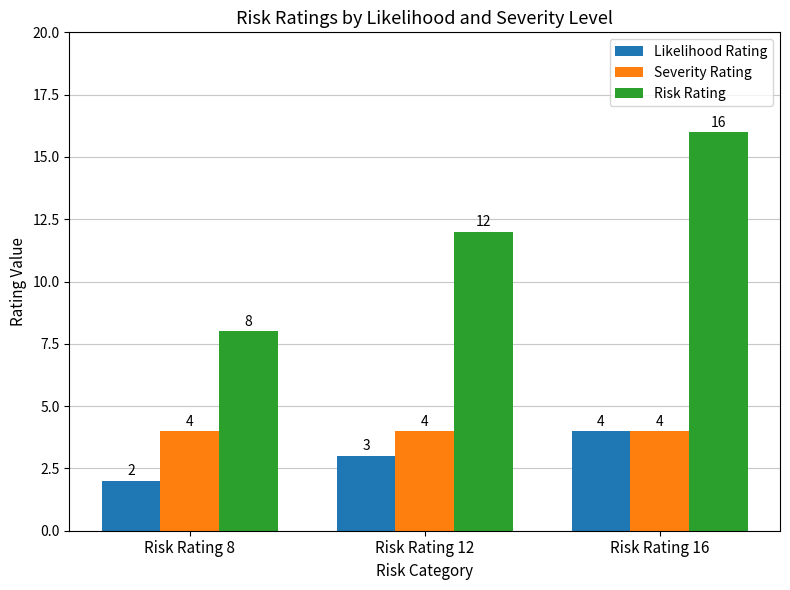

At which label does Likelihood Rating reach its peak?

Risk Rating 16